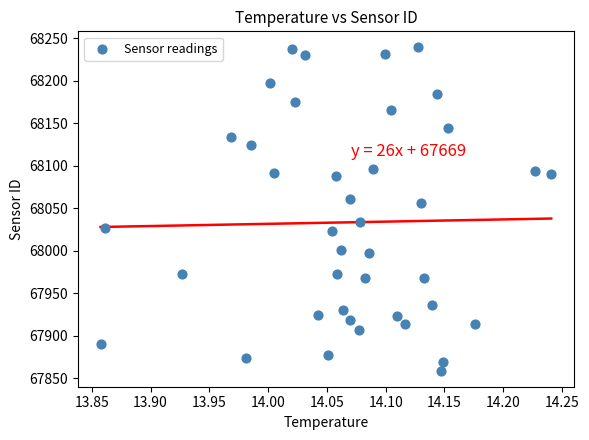

What Y value in the scatter plot is closest to 68049?

68056.7